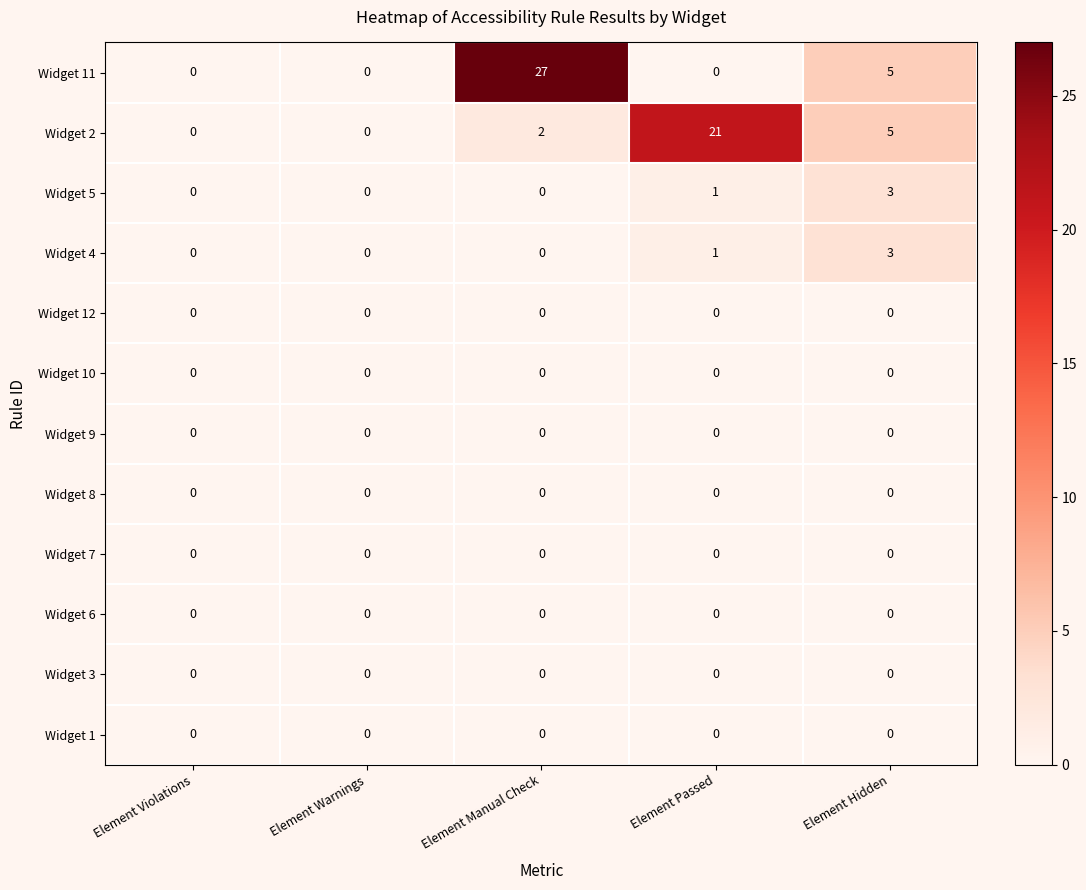

The value of Widget 4 at Element Manual Check is 0. True or false?

True